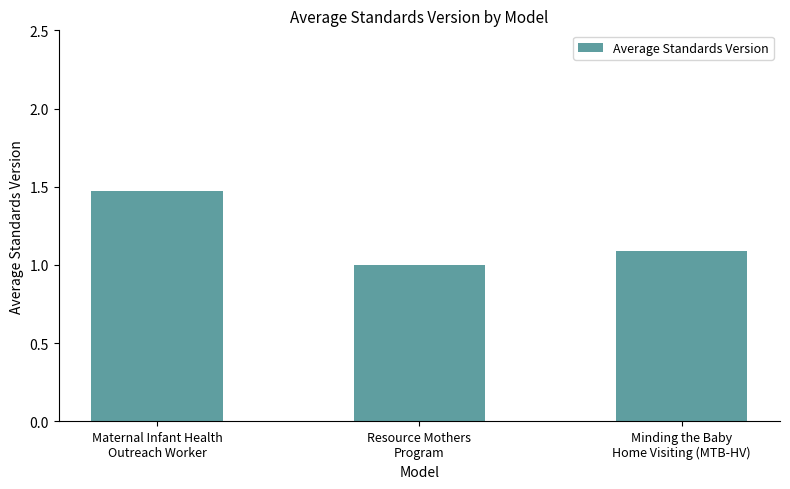

What is the smallest value displayed?

1.0